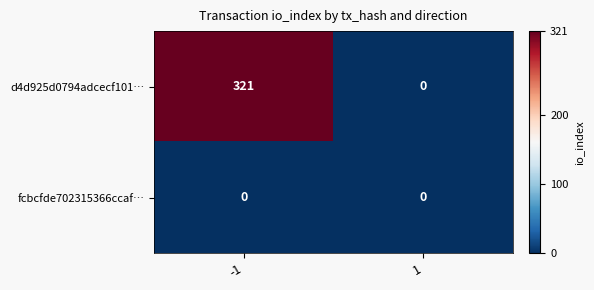

How many values in the d4d925d0794adcecf101… series are below 321?

1